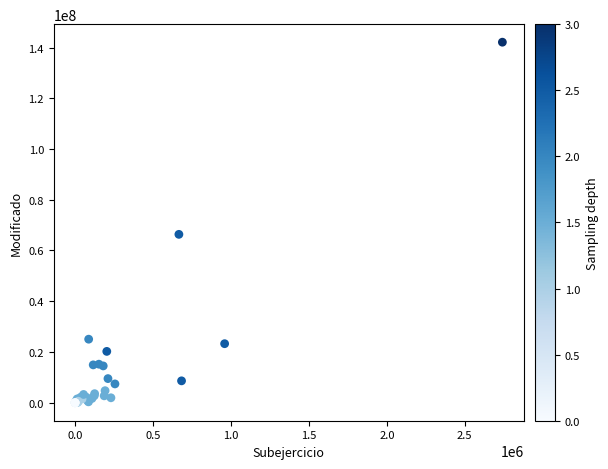

What Y value in the scatter plot is closest to 71055373?

66363327.9